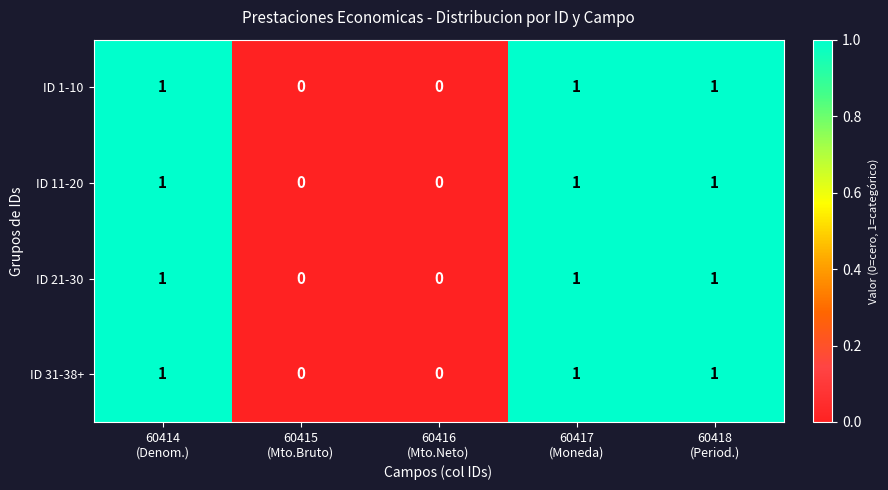

Count the ID 1-10 values in the range 0 to 1.

5